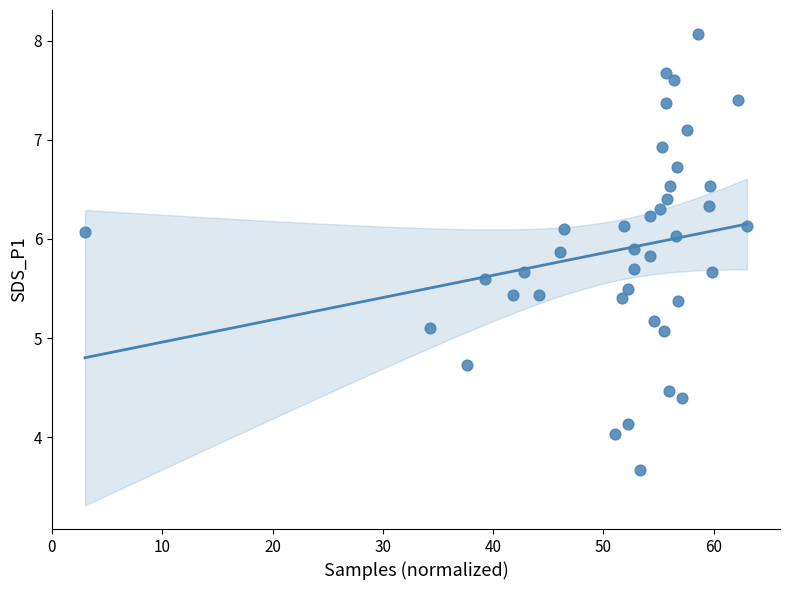

What is the range of Y values (max minus min)?

4.4